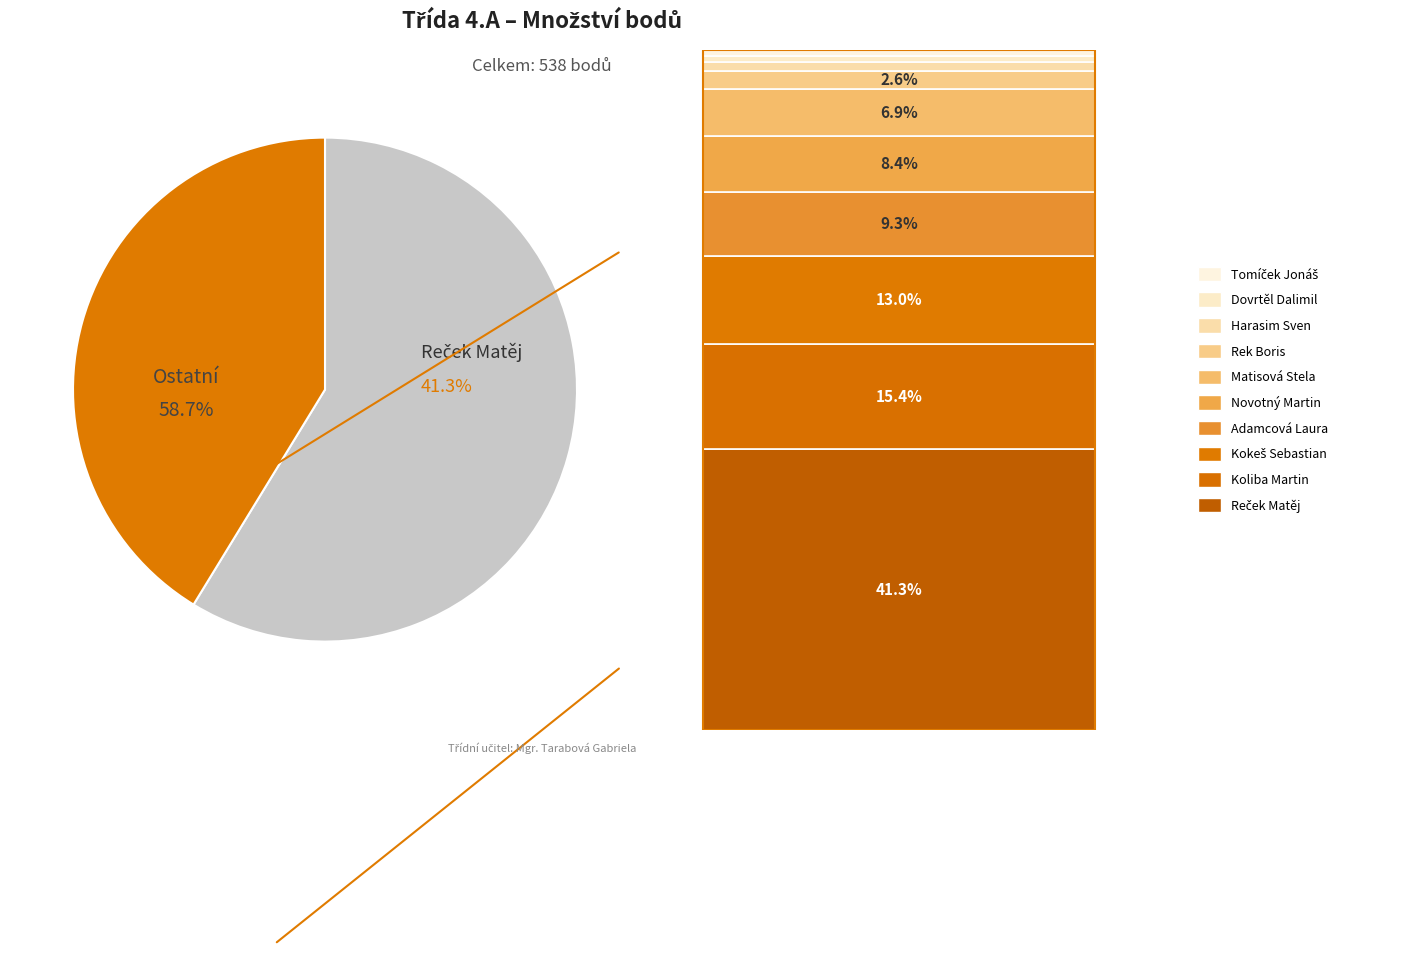

To the nearest percent, what portion does Kokeš Sebastian represent?

13%